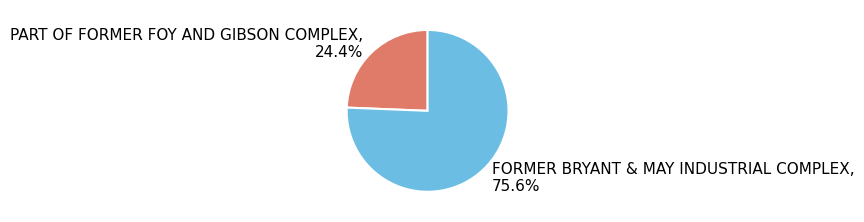

Is it true that PART OF FORMER FOY AND GIBSON COMPLEX is 32% of the pie?

False